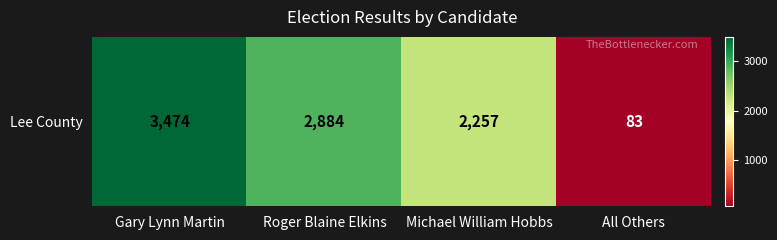

The chart shows a value of 83 at All Others. True or false?

True